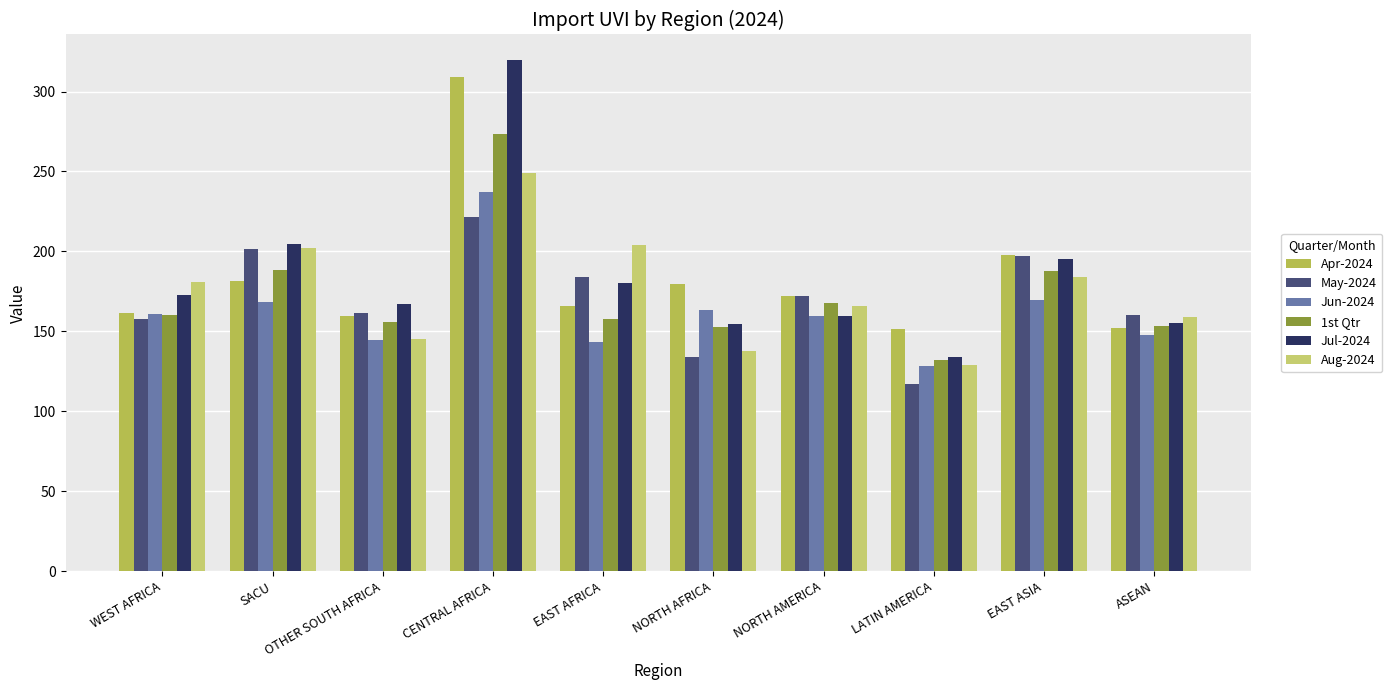

How many values in the Jul-2024 series are below 172?

5